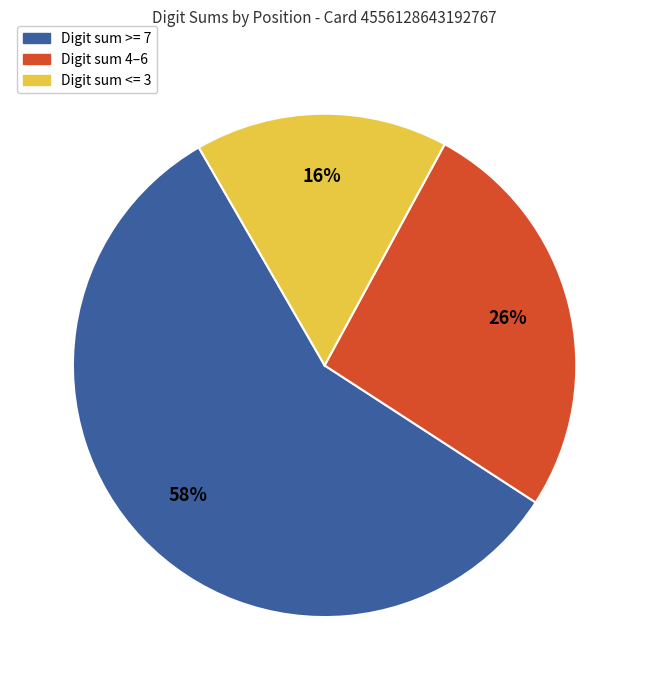

Does Digit sum <= 3 account for over 50% of the chart?

No